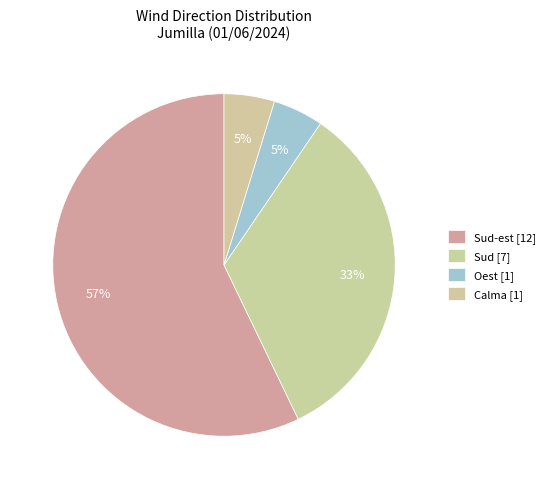

How many slices are in this pie chart?

4